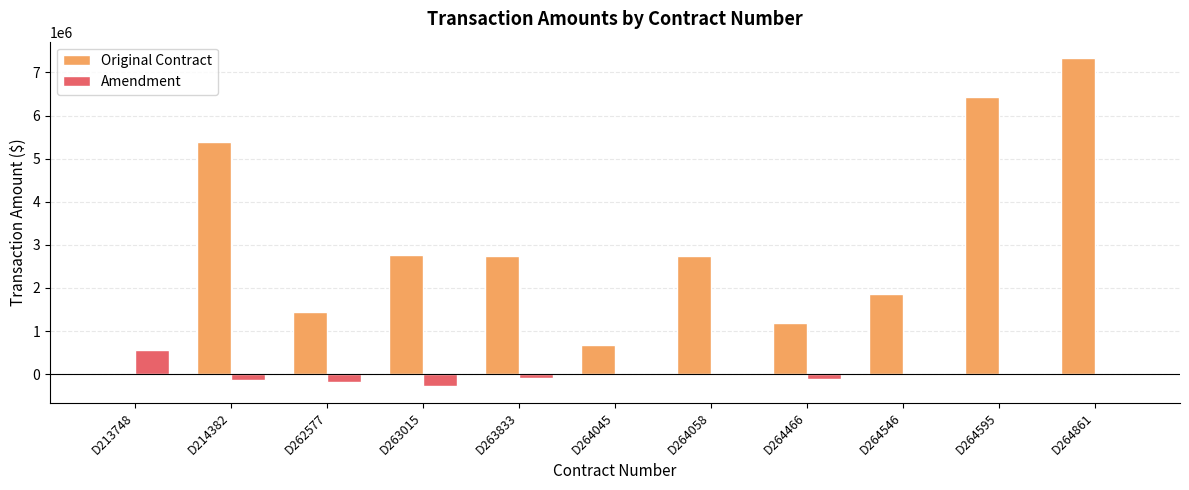

What are all the series names shown in the legend?

Original Contract, Amendment